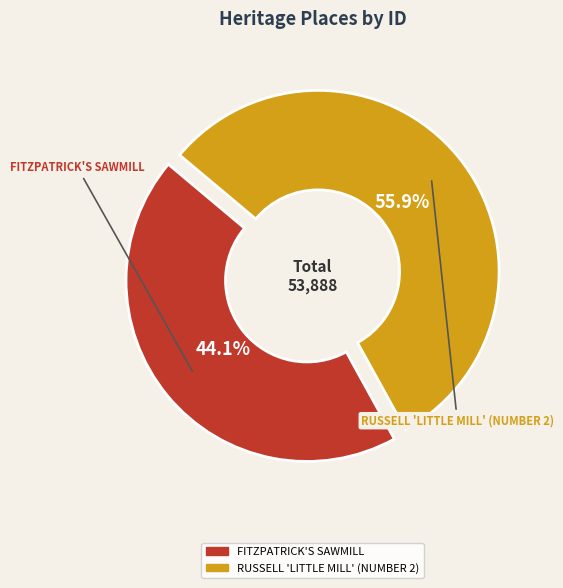

How many segments does this pie chart have?

2